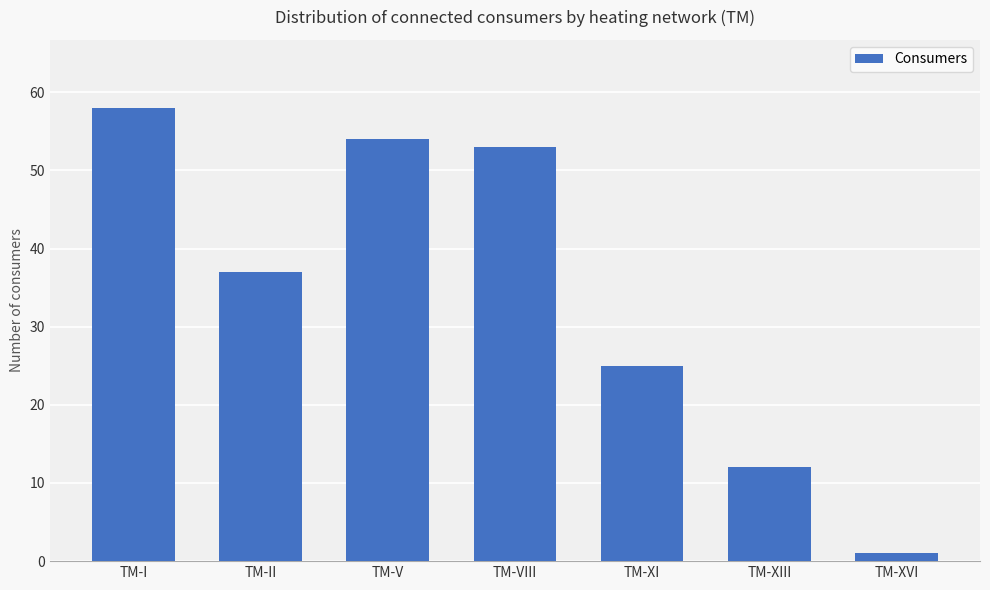

Which has a higher value, ТМ-I or ТМ-XVI?

ТМ-I